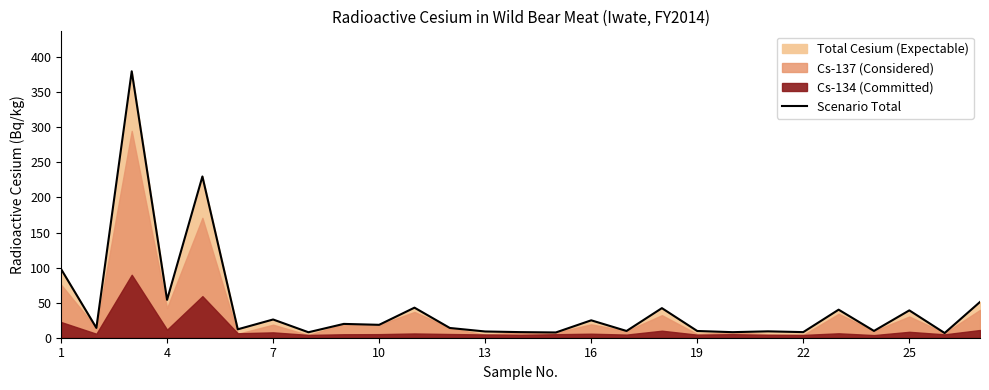

The Scenario Total series shows 39.0 at 25. True or false?

True